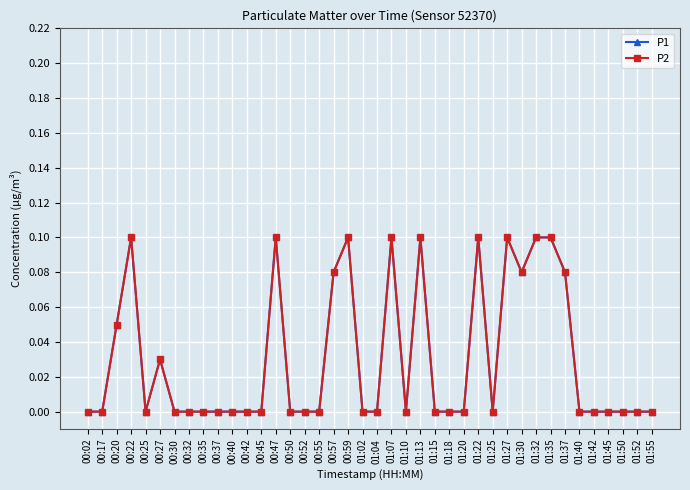

Rank the categories by P1 value from highest to lowest.

00:22, 00:47, 00:59, 01:07, 01:13, 01:22, 01:27, 01:32, 01:35, 00:57, 01:30, 01:37, 00:20, 00:27, 00:02, 00:17, 00:25, 00:30, 00:32, 00:35, 00:37, 00:40, 00:42, 00:45, 00:50, 00:52, 00:55, 01:02, 01:04, 01:10, 01:15, 01:18, 01:20, 01:25, 01:40, 01:42, 01:45, 01:50, 01:52, 01:55